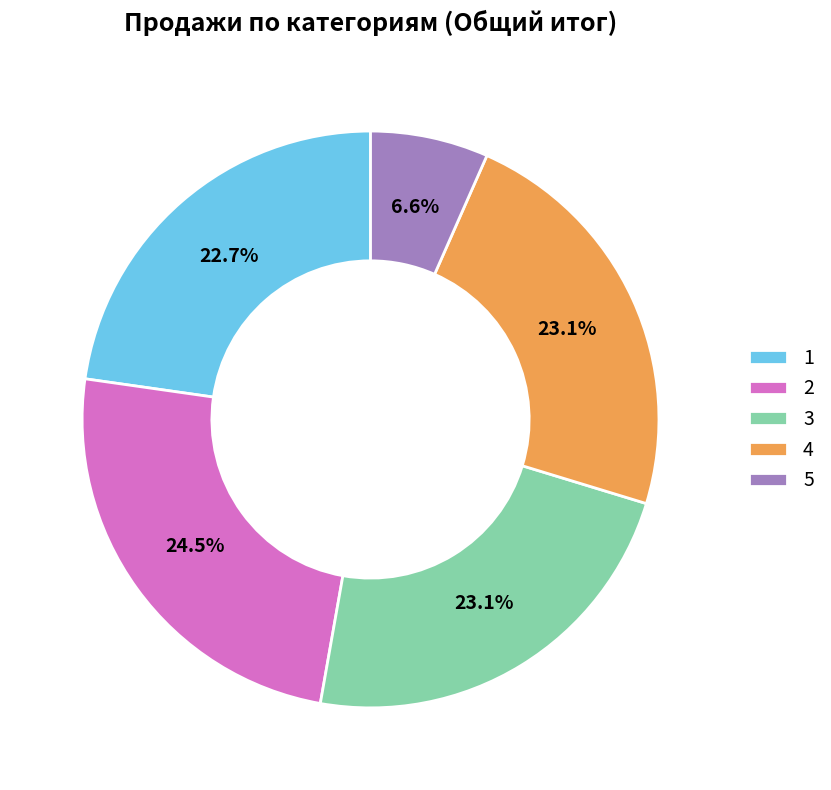

Is it true that 5 is 1% of the pie?

False